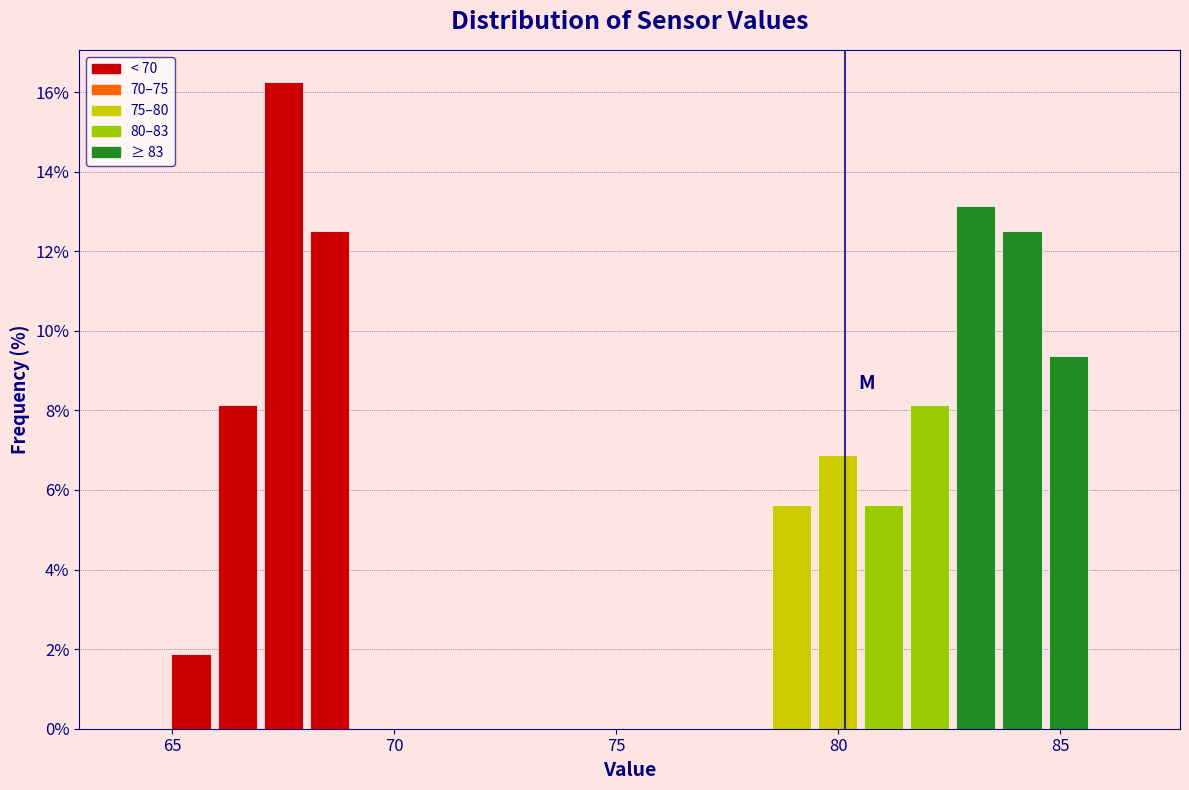

Around what value on the x-axis is the tallest bar? Give the approximate position of its centre, as read against the axis.

67.5